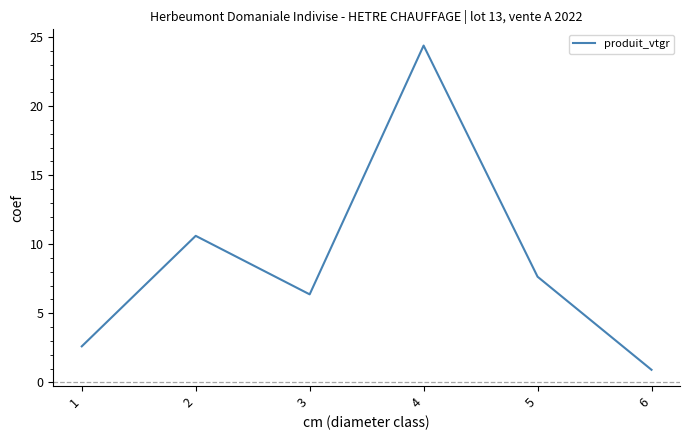

Is it true that the value at 4 is 34.8?

False